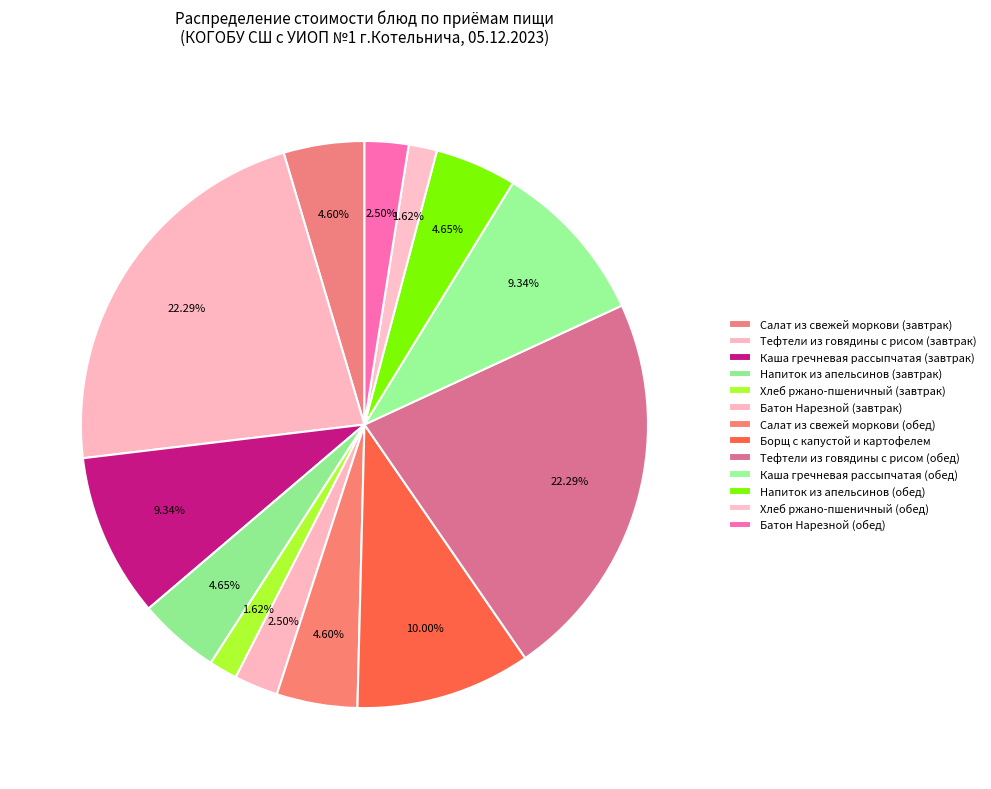

Does Тефтели из говядины с рисом (завтрак) account for over 50% of the chart?

No